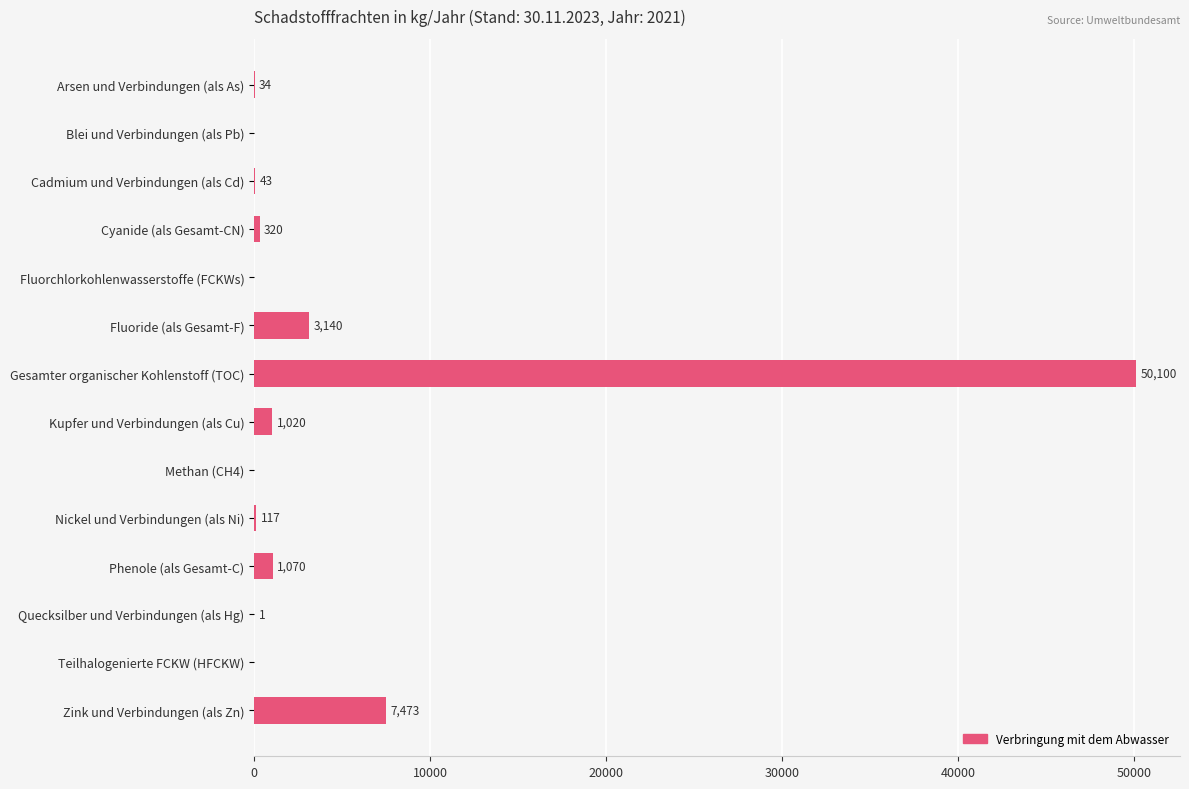

At which label is the value closest to 25050?

Zink und Verbindungen (als Zn)